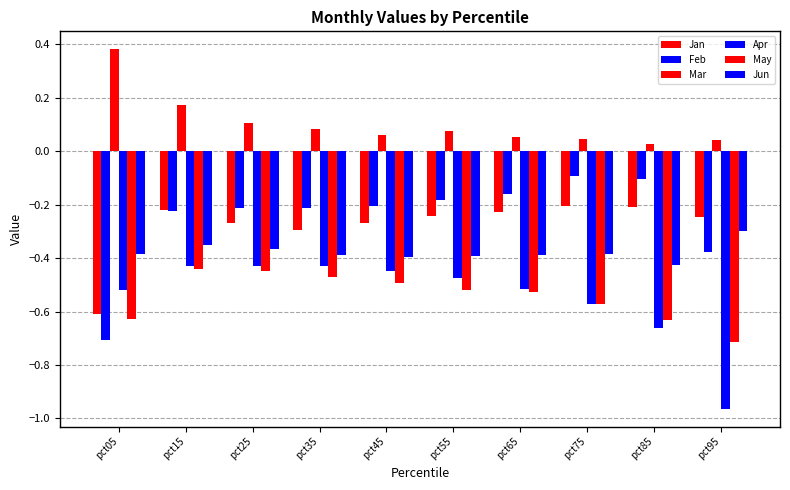

How many data points does each series have?

10